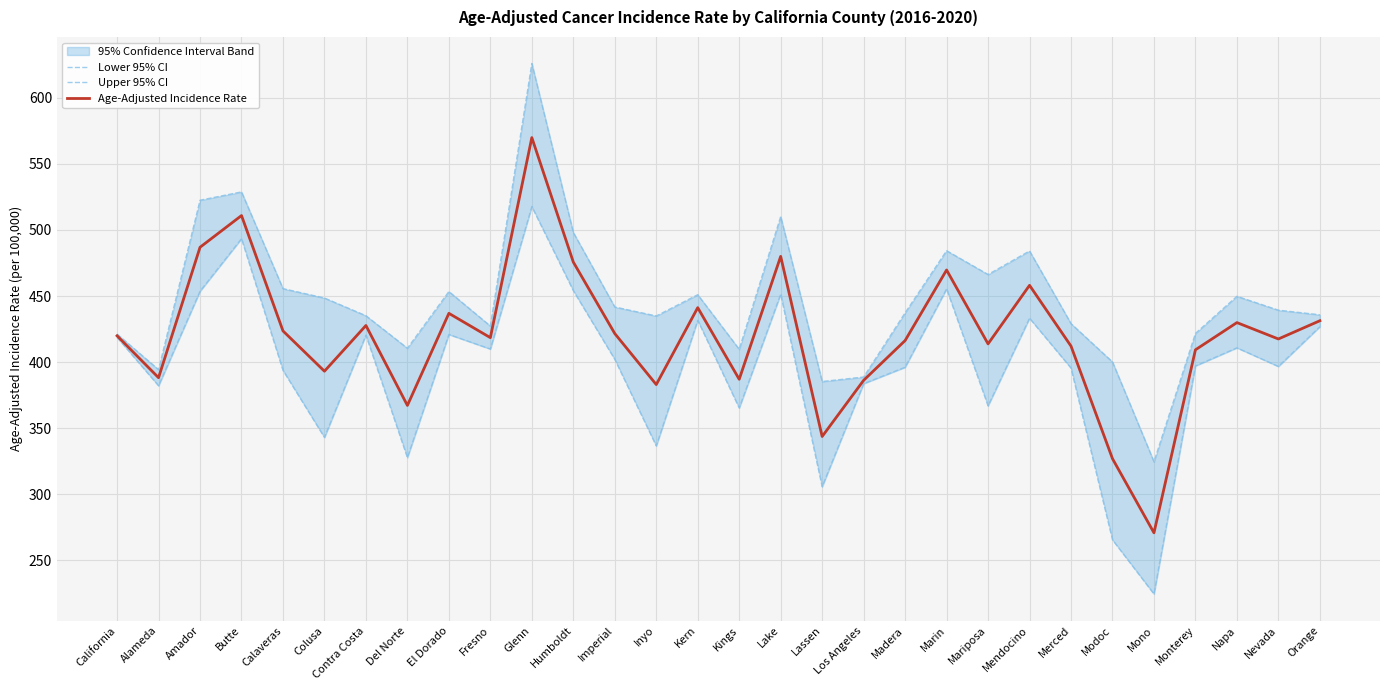

In Upper 95% CI, how many points are lower than both neighbors (excluding endpoints)?

8